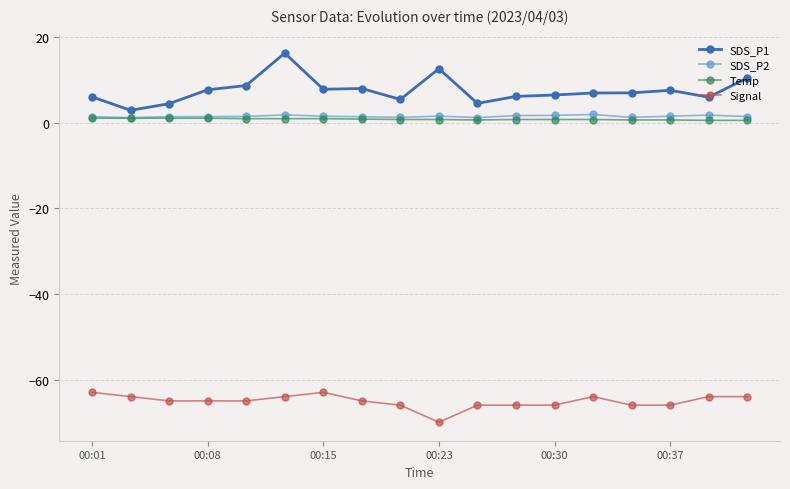

Which series has the widest spread of values?

SDS_P1